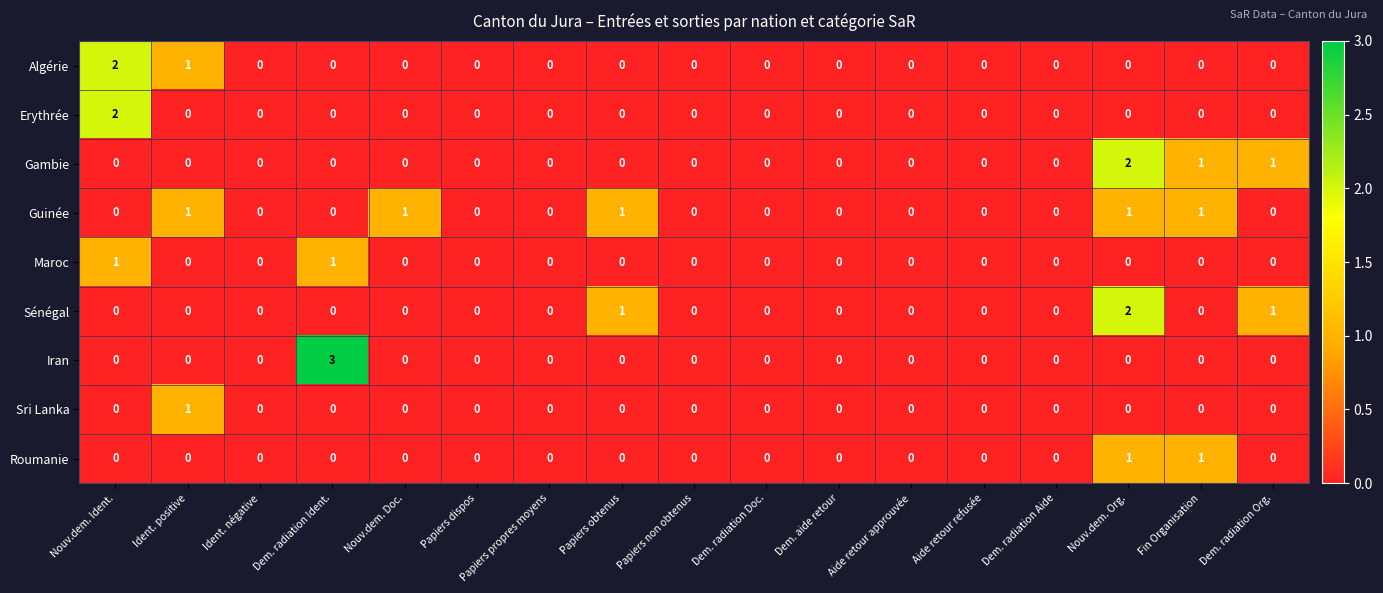

What is the maximum value shown in the chart?

3